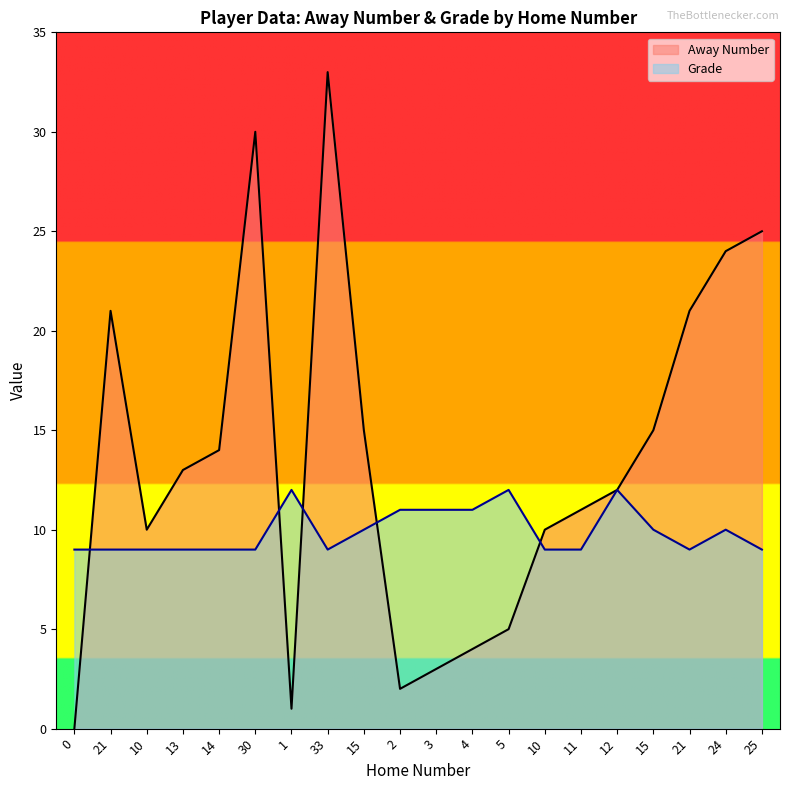

Reading right to left, what are all the values shown in this chart?

Away Number: 25=25	24=24	21=21	15=15	12=12	11=11	10=10	5=5	4=4	3=3	2=2	15=15	33=33	1=1	30=30	14=14	13=13	10=10	21=21	0=0
Grade: 25=9	24=10	21=9	15=10	12=12	11=9	10=9	5=12	4=11	3=11	2=11	15=10	33=9	1=12	30=9	14=9	13=9	10=9	21=9	0=9